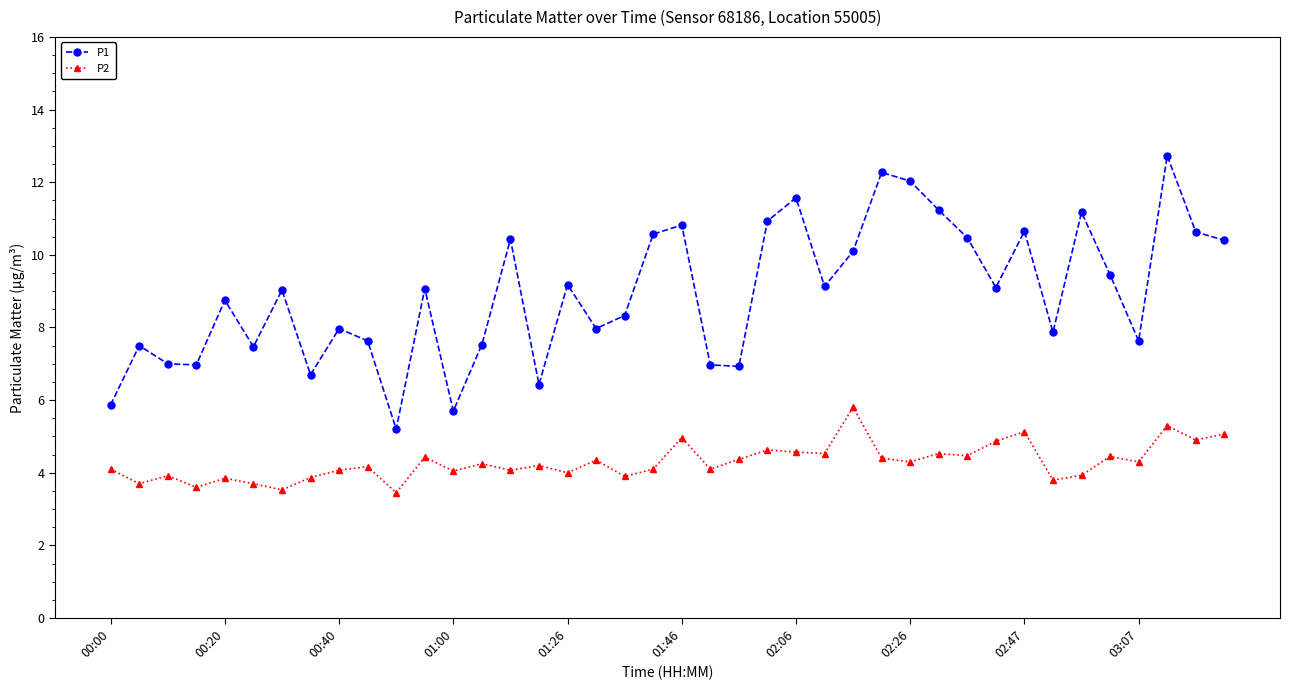

What is the value of the P1 point at the 18th from the left?

8.0